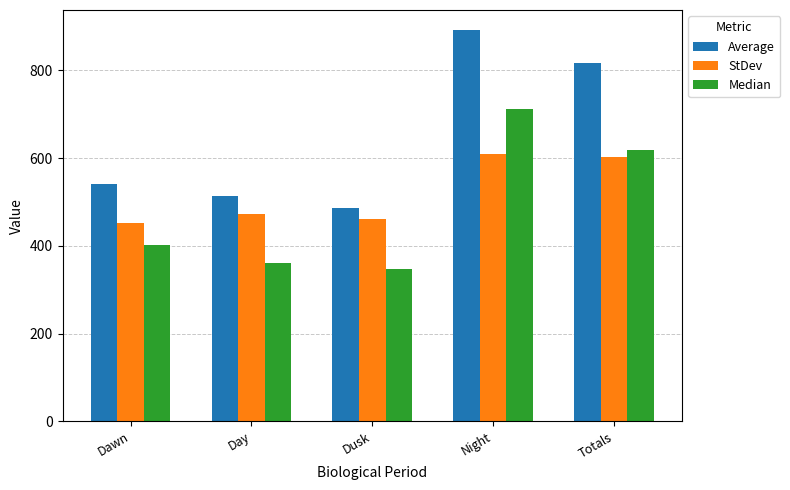

Which series changed the most between Day and Dusk?

Average